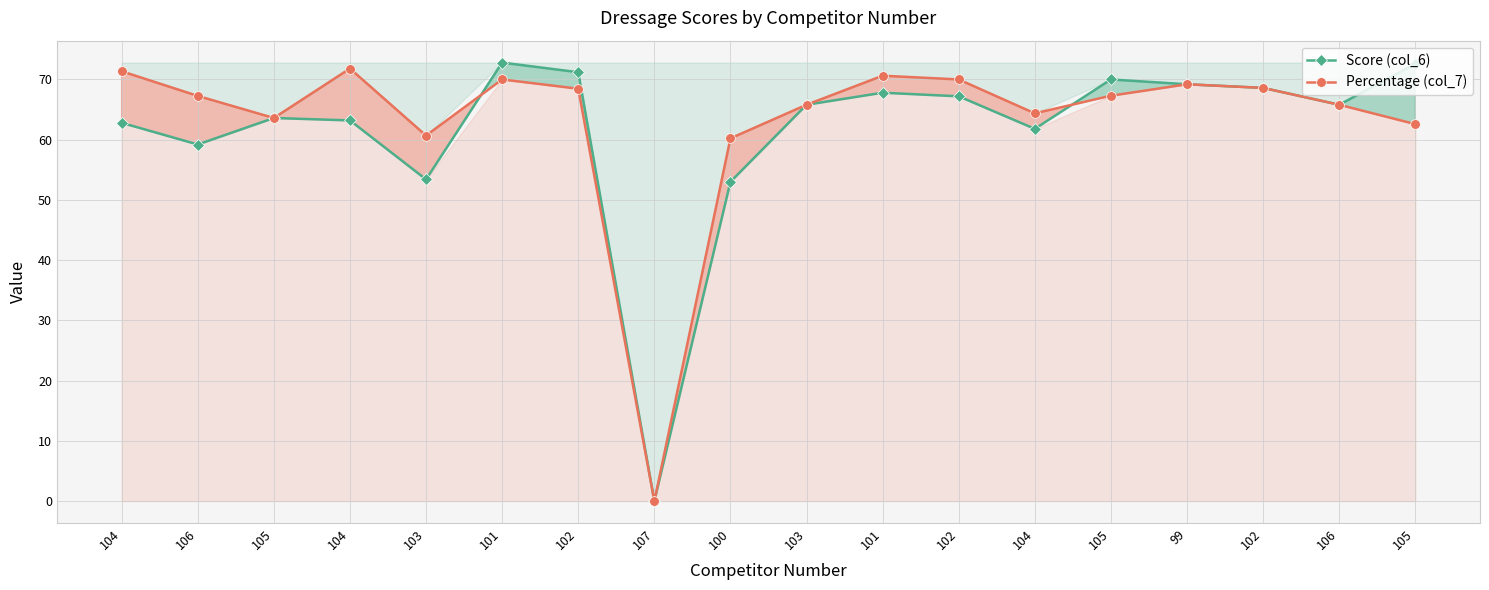

What is the average value of the Score (col_6) series?

61.6